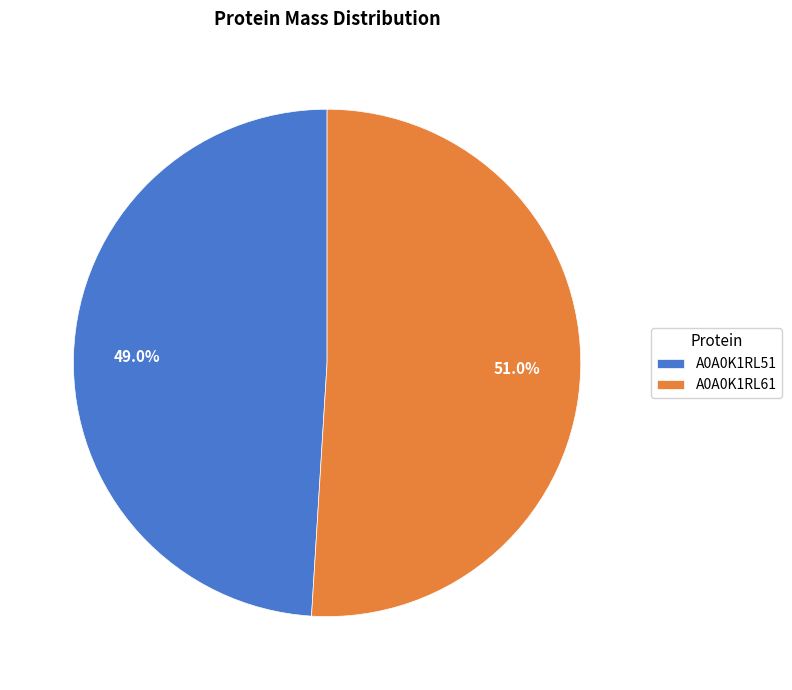

Which category has the biggest portion of the pie?

A0A0K1RL61